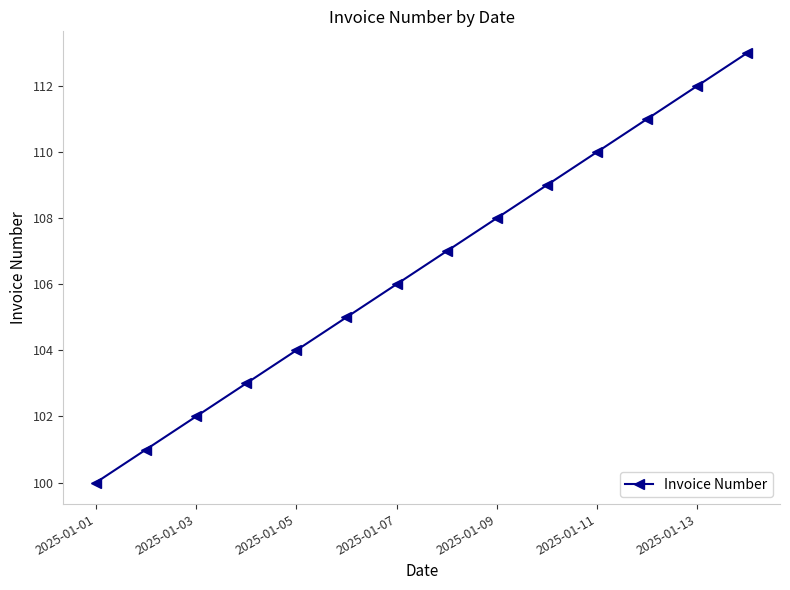

How many lines are shown in the chart?

1